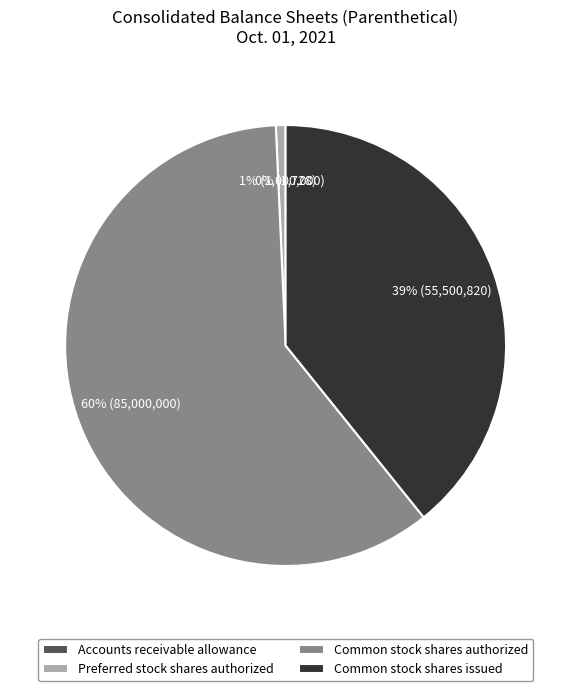

Between Preferred stock shares authorized and Common stock shares authorized, which is larger?

Common stock shares authorized